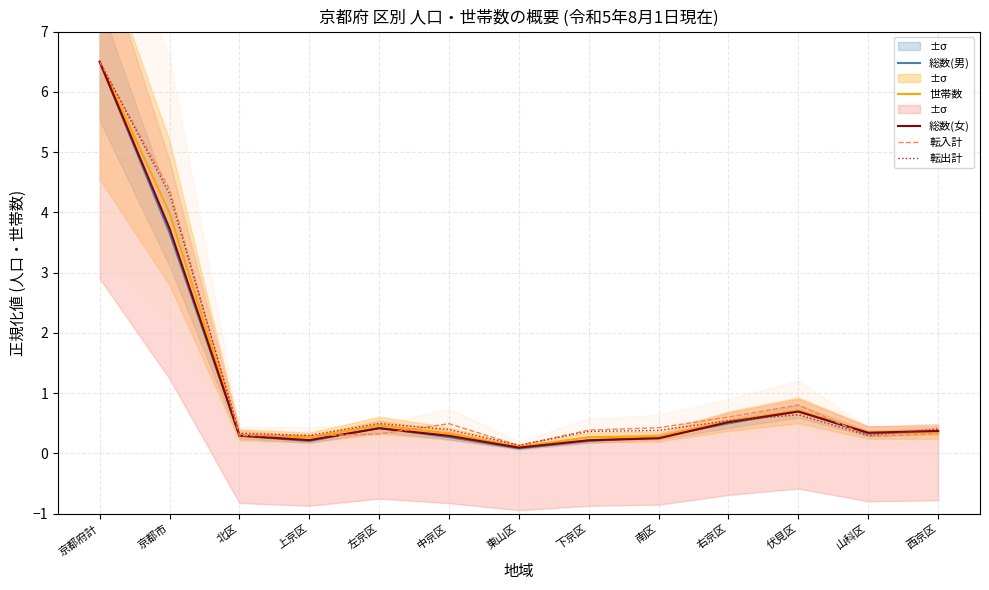

What position from the right is 中京区?

8